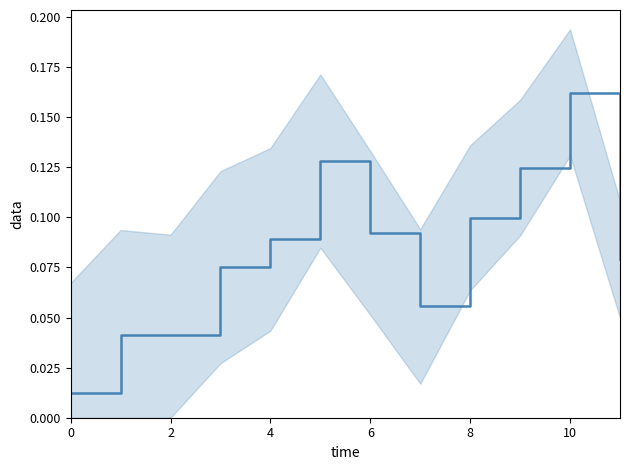

True or false: the data shows 0.1 at 4.

False